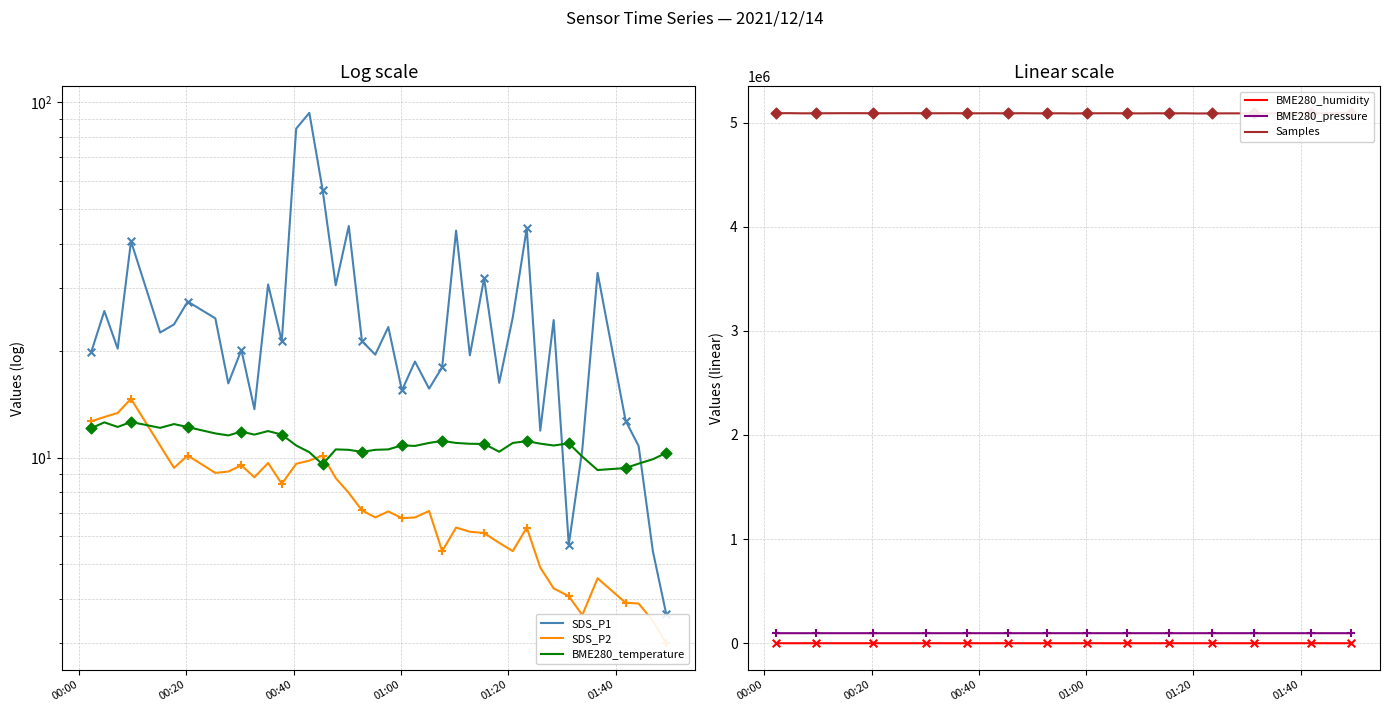

What are all the series names shown in the legend?

SDS_P1, SDS_P2, BME280_temperature, BME280_humidity, BME280_pressure, Samples